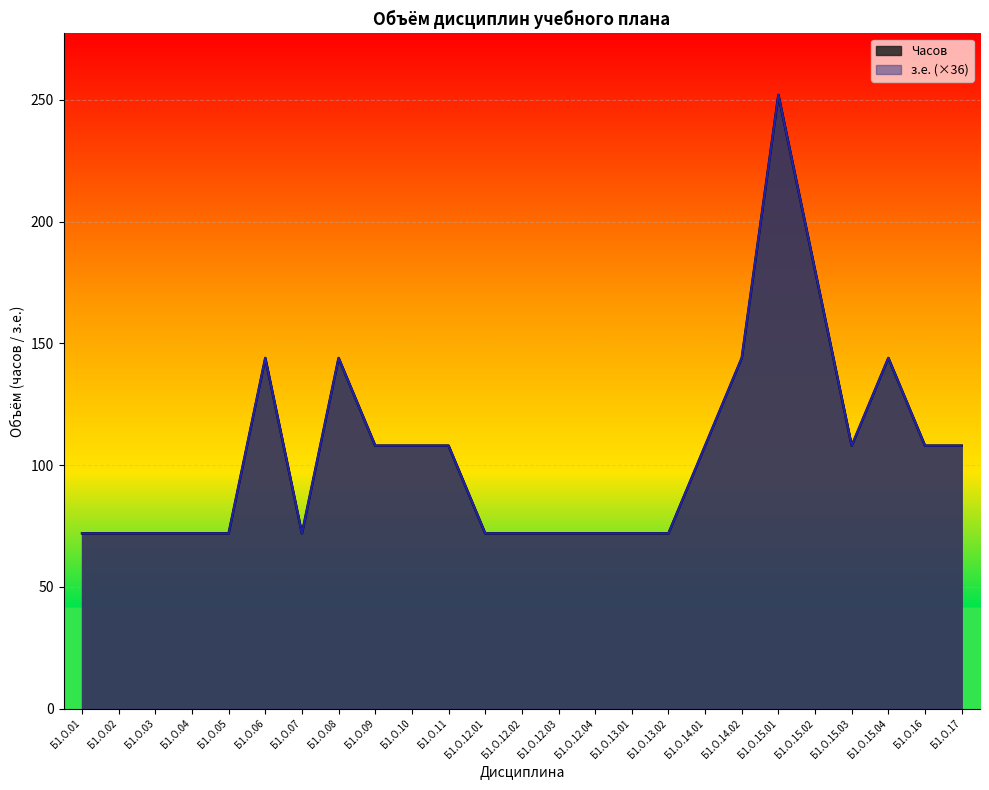

True or false: з.е. and Часов cross at least once.

False